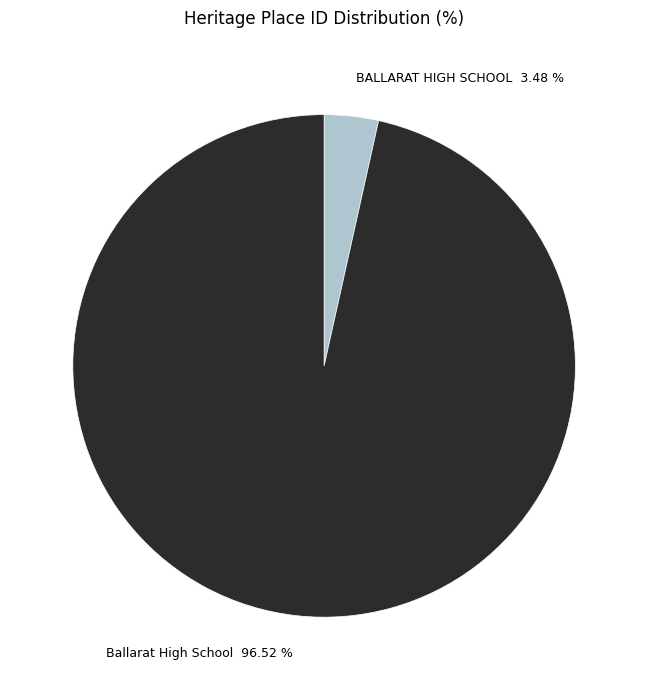

Which category accounts for the majority?

Ballarat High School